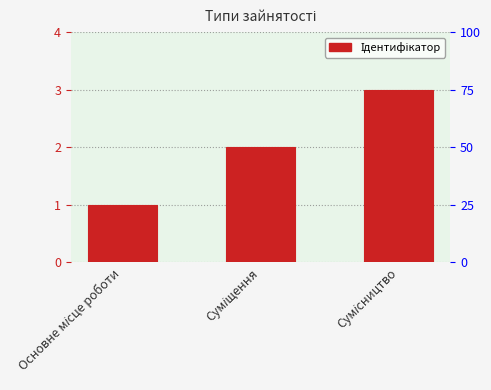

Rank the categories by value from highest to lowest.

Сумісництво, Суміщення, Основне місце роботи